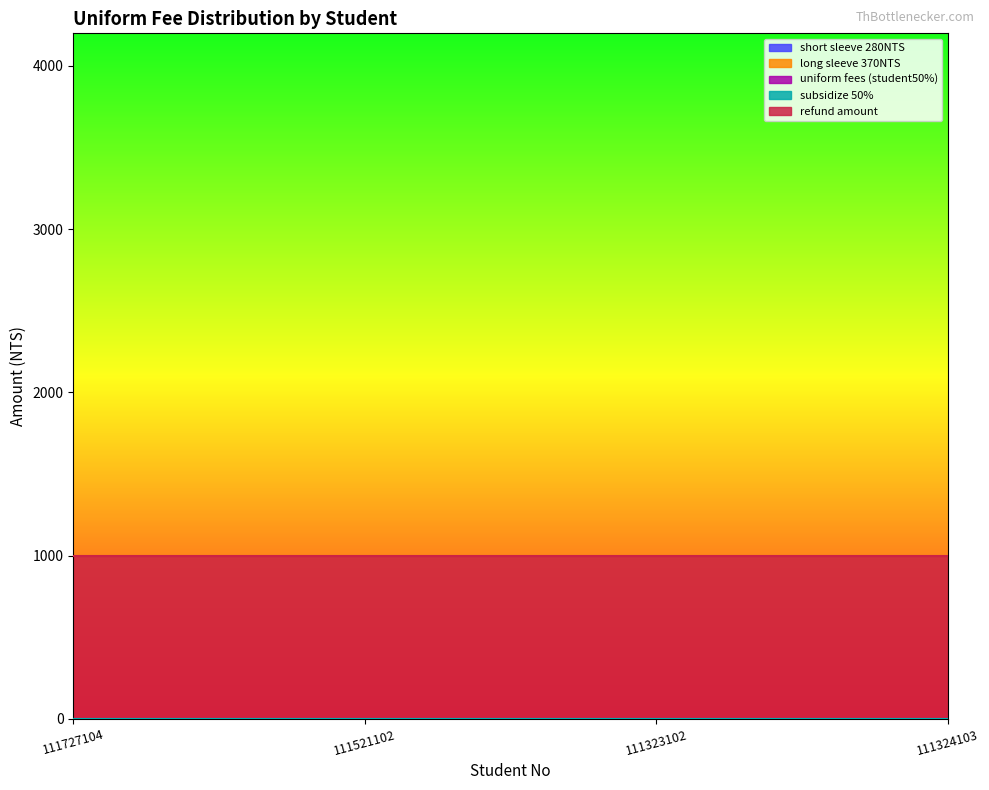

At which label is refund amount closest to 1000?

111727104